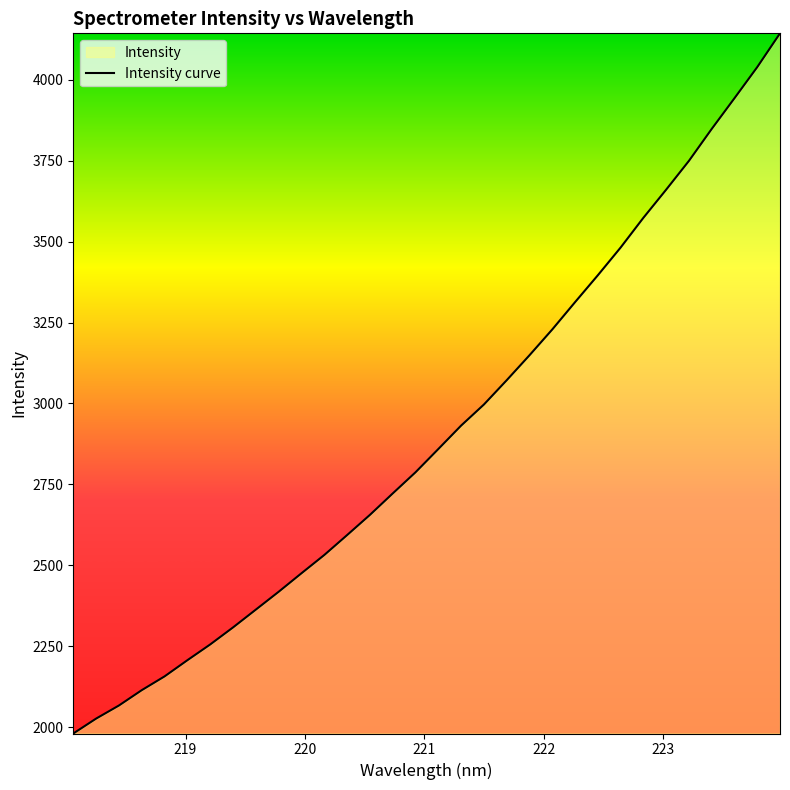

How many lines are shown in the chart?

1